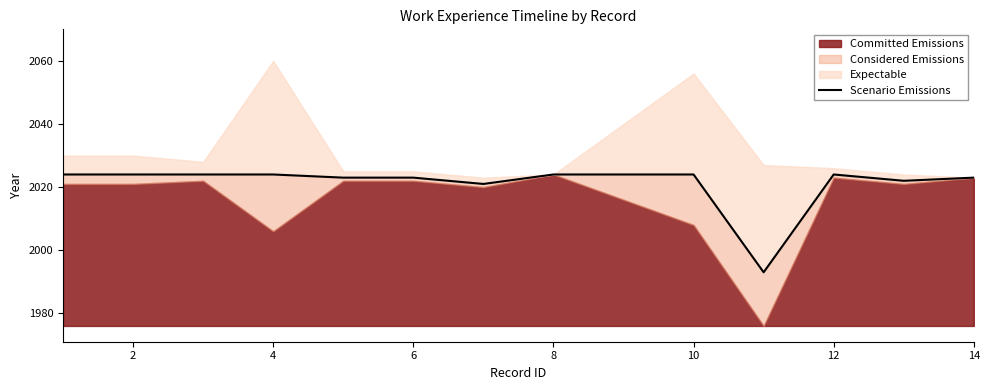

True or false: there are more than 2 points higher than both neighbors.

False